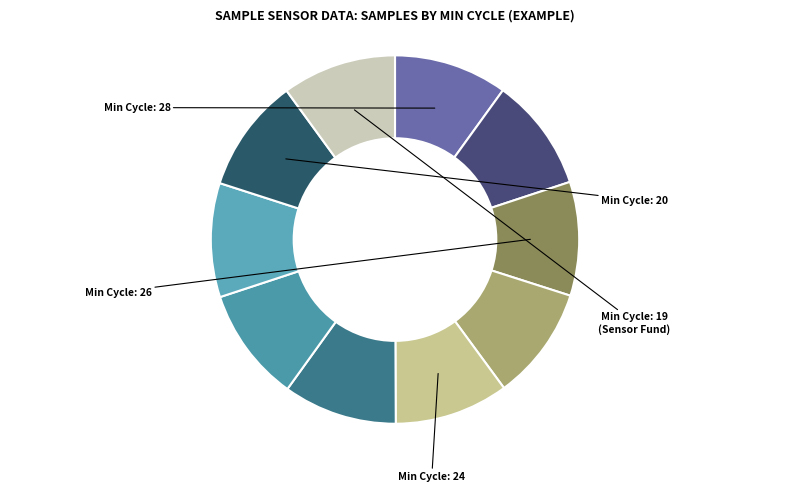

What is the largest slice in the pie chart?

20